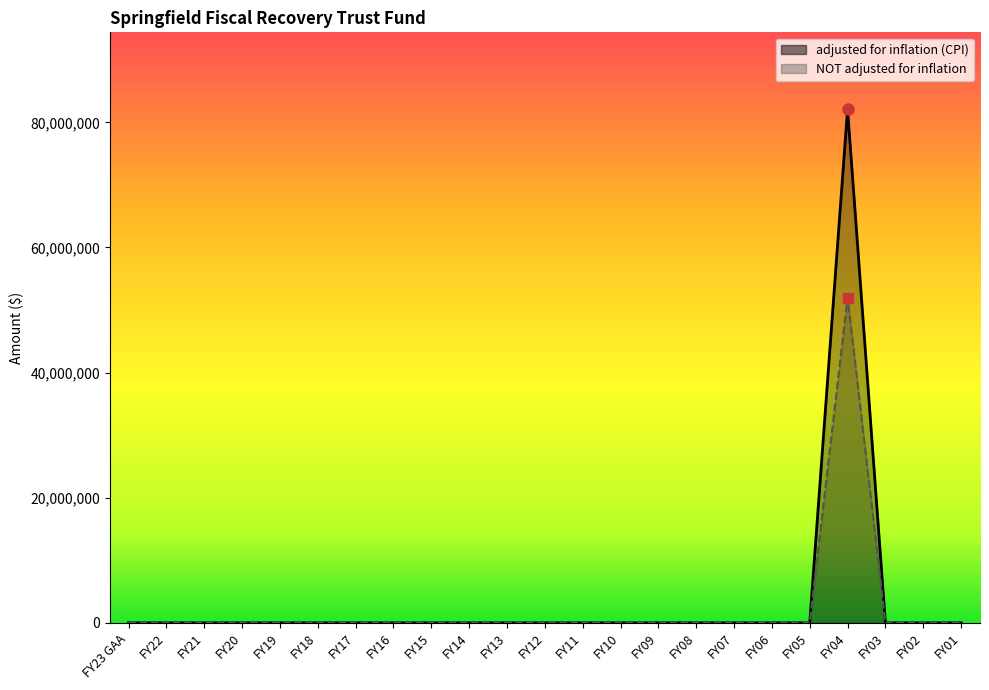

True or false: adjusted for inflation (CPI) has a value of -41795918 at FY05.

False